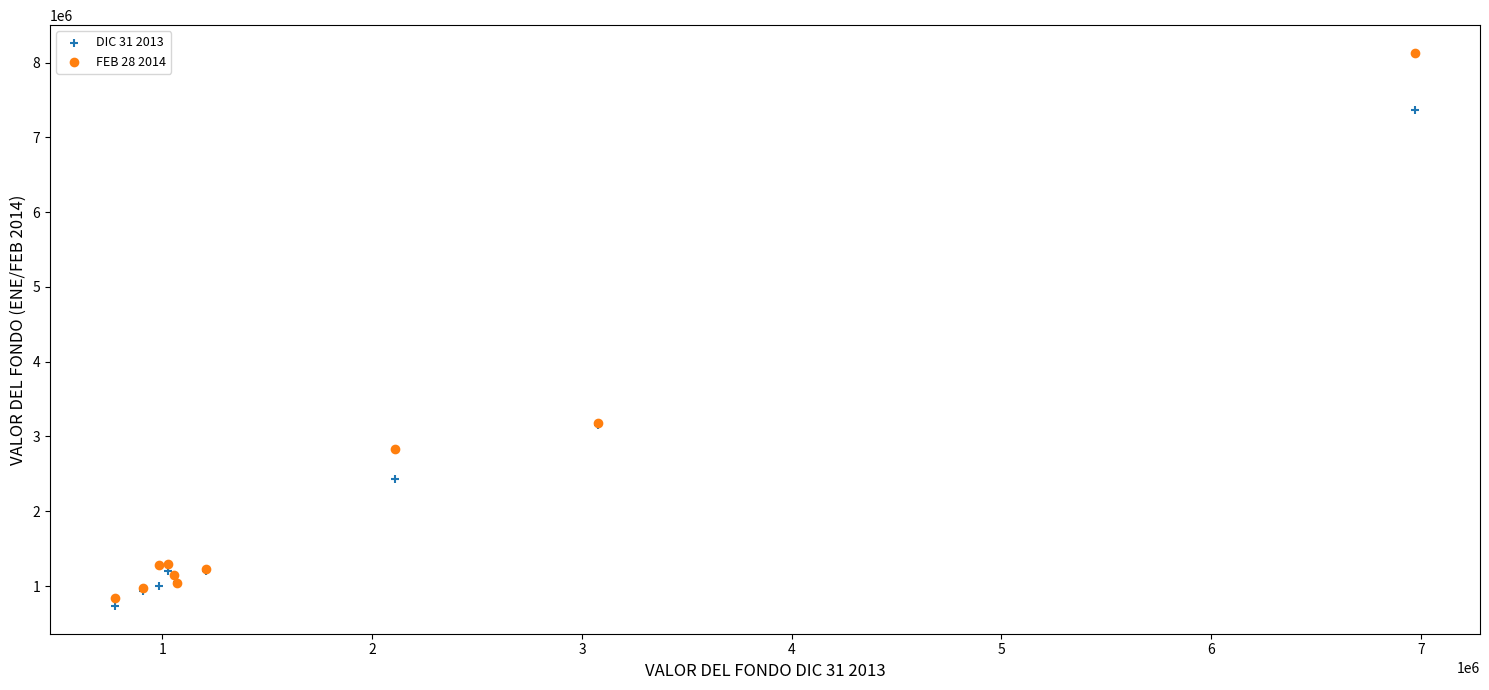

What is the X range (max minus min) for the scatter plot?

6197683.1